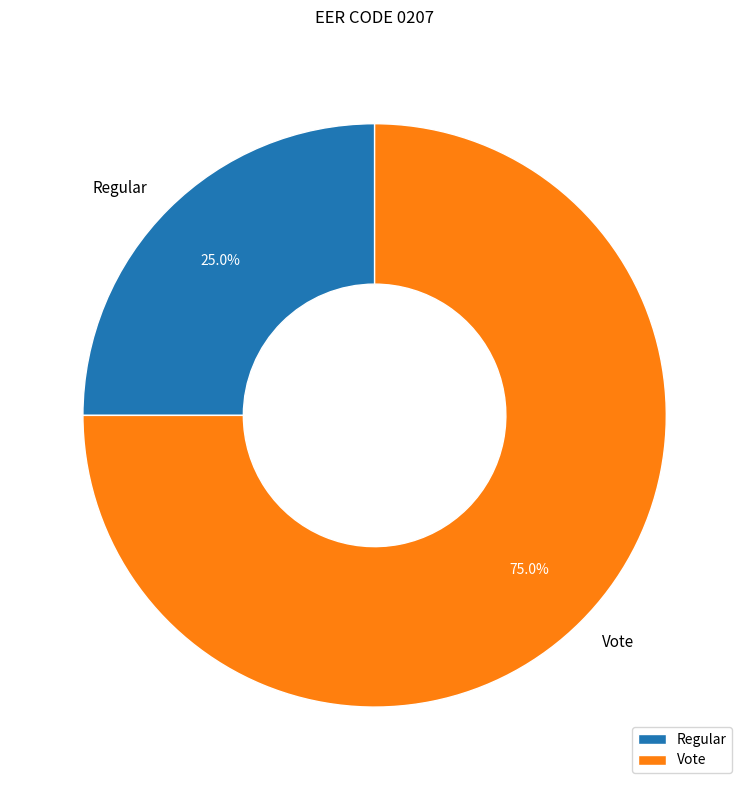

What percentage is the Vote slice, to the nearest percent?

75%